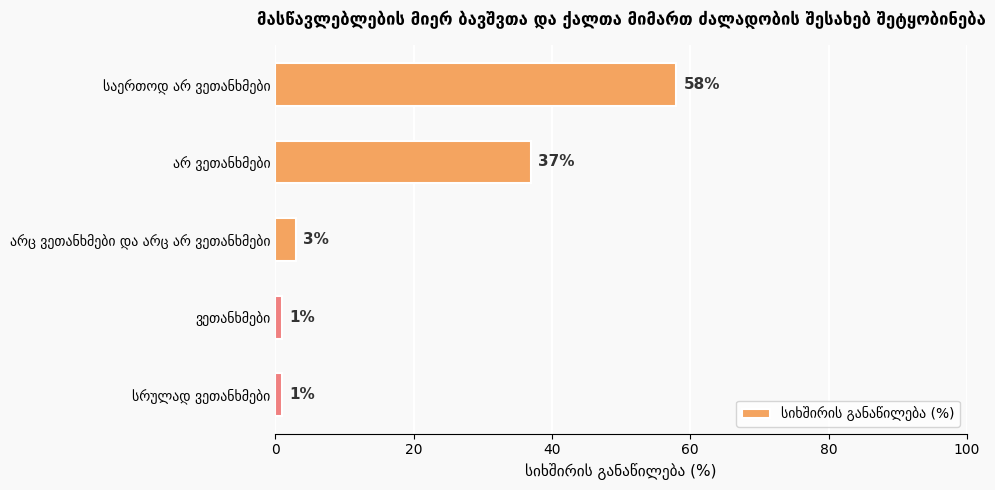

What is the value of the 2nd bar from the top?

37